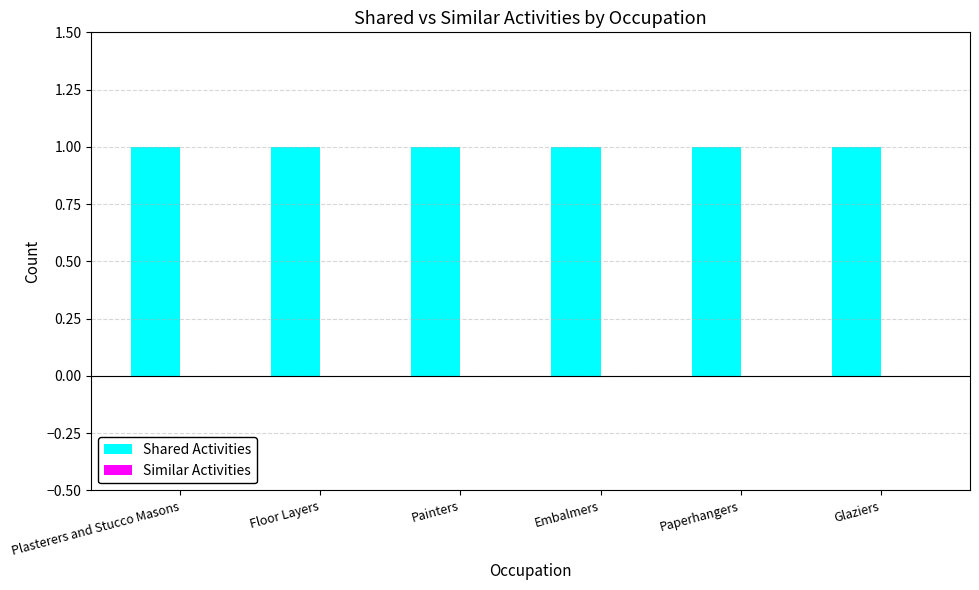

Which category has the highest value in the Similar Activities series?

Plasterers and Stucco Masons